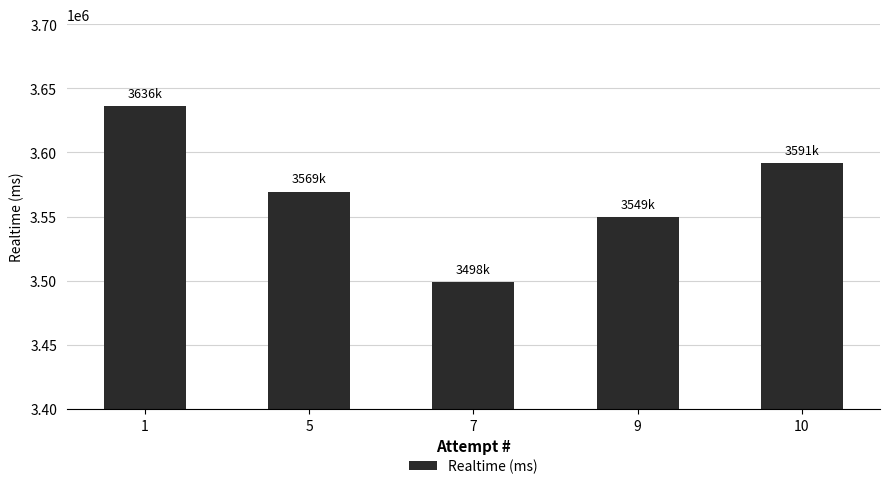

What is the greatest value displayed?

3636058